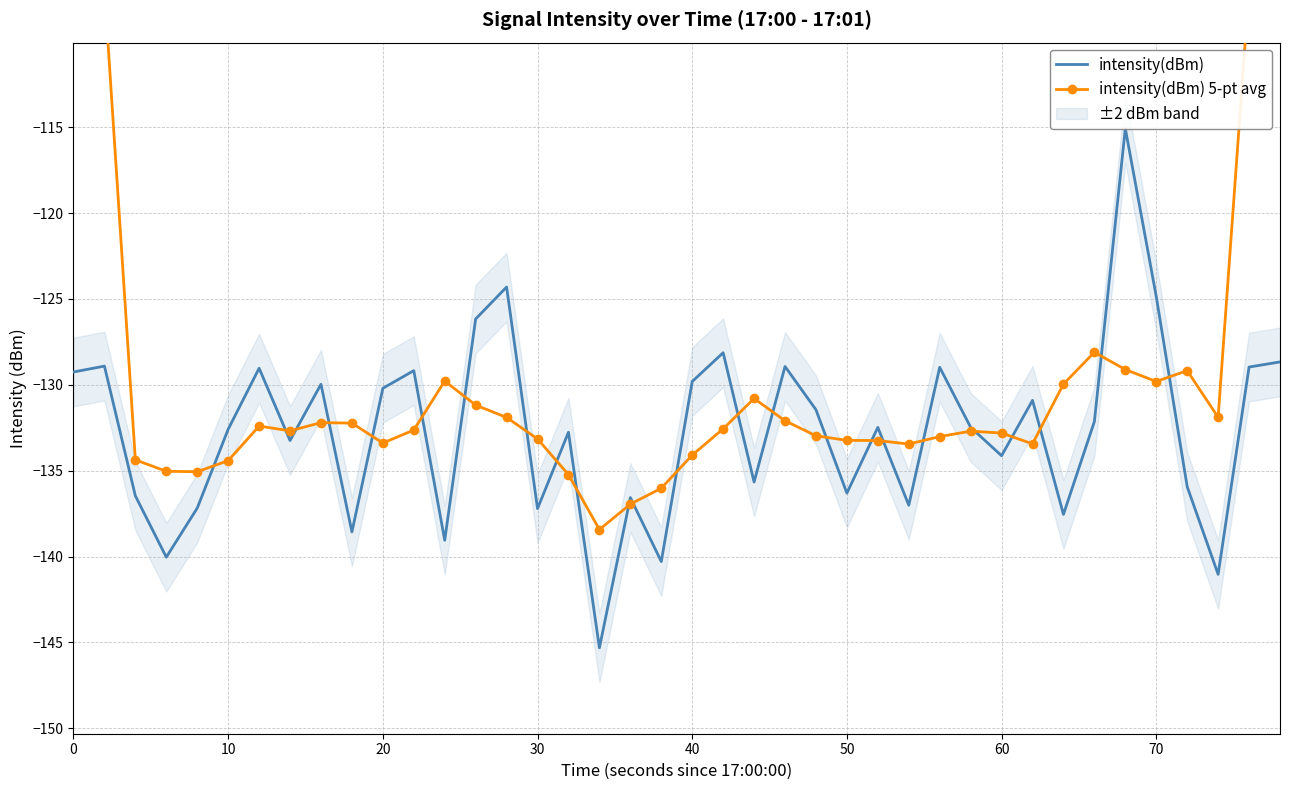

How many times do intensity(dBm) 5-pt avg and intensity(dBm) cross each other?

24